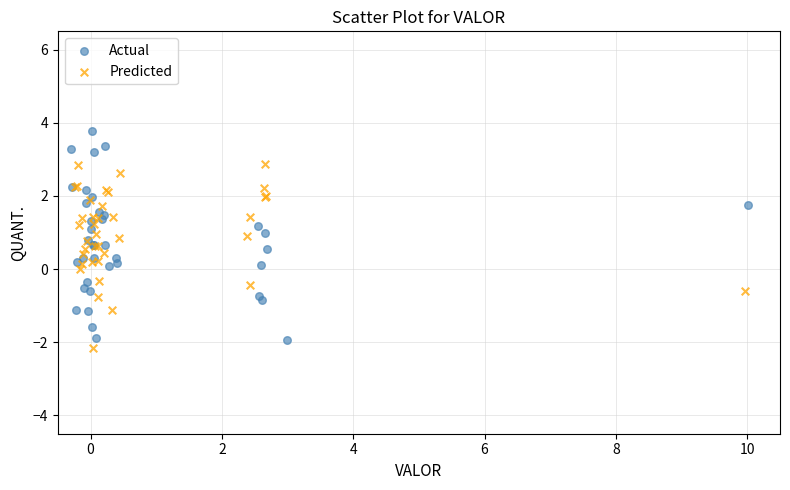

Which series contains the lowest Y value?

Predicted